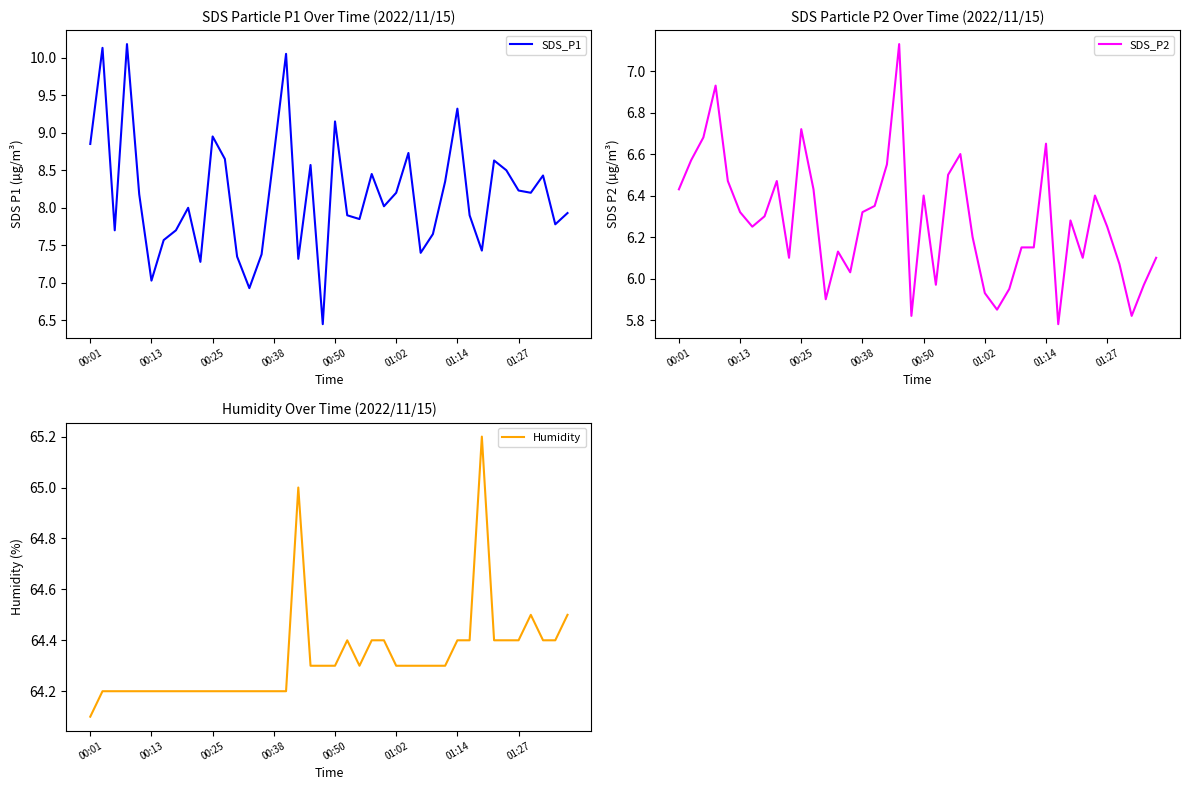

How many interior local valleys does the SDS_P2 series have?

10